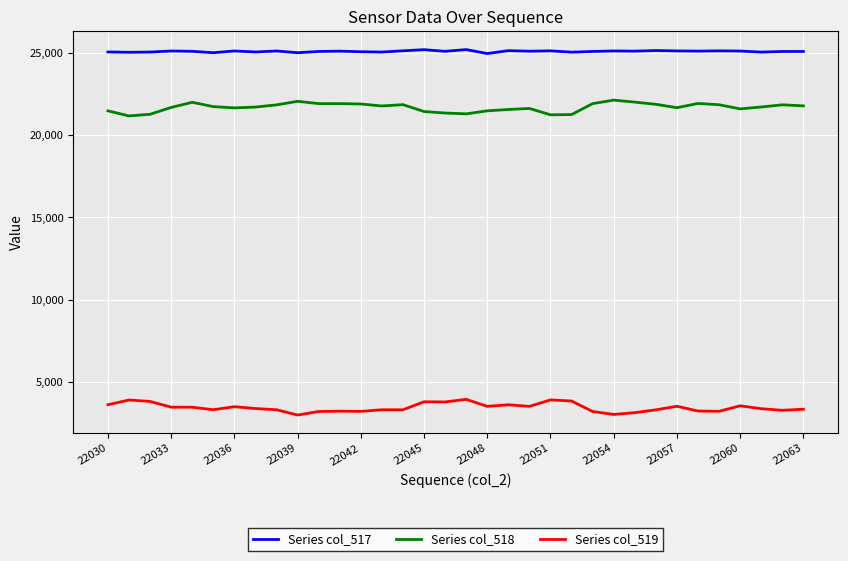

True or false: Series col_518 and Series col_517 intersect in this chart.

False